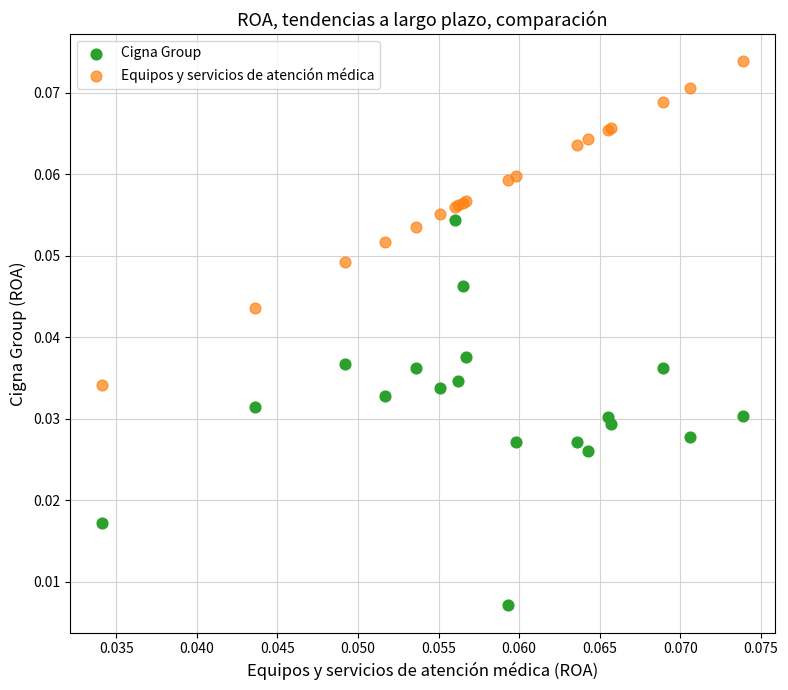

Which series has the largest Y range (max minus min)?

Cigna Group